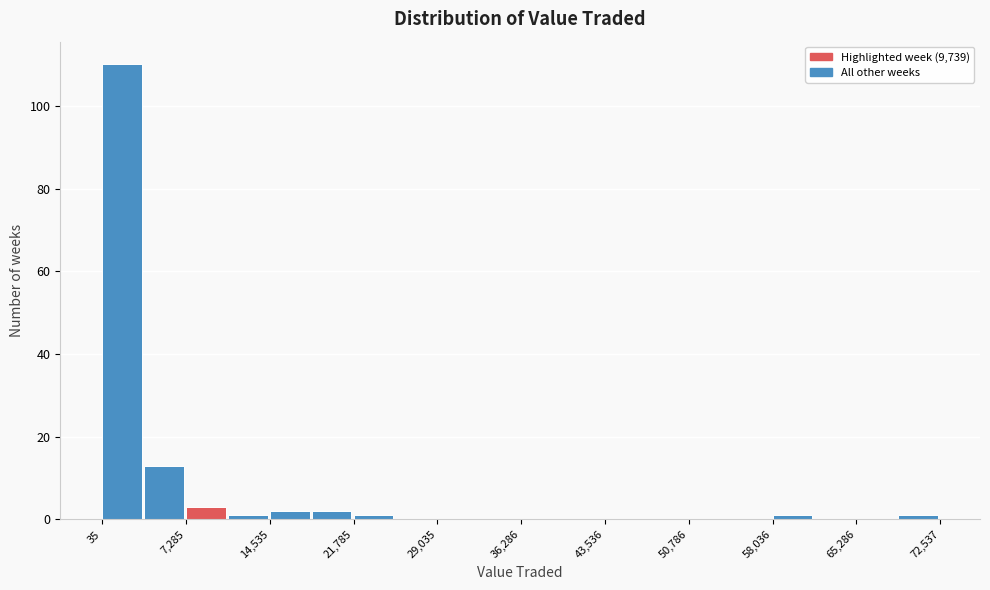

Around what value on the x-axis is the tallest bar? Give the approximate position of its centre, as read against the axis.

2000